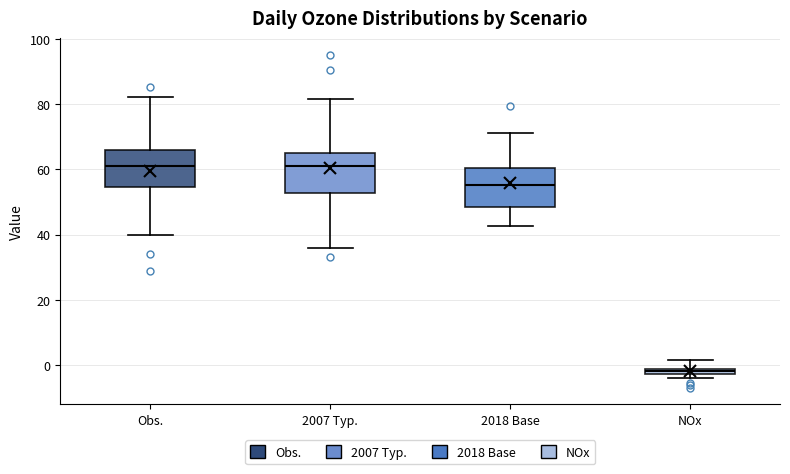

Where is the upper edge of the box for NOx on the y-axis? The values are not printed on the chart, so give them approximately, as read against the axis.

0